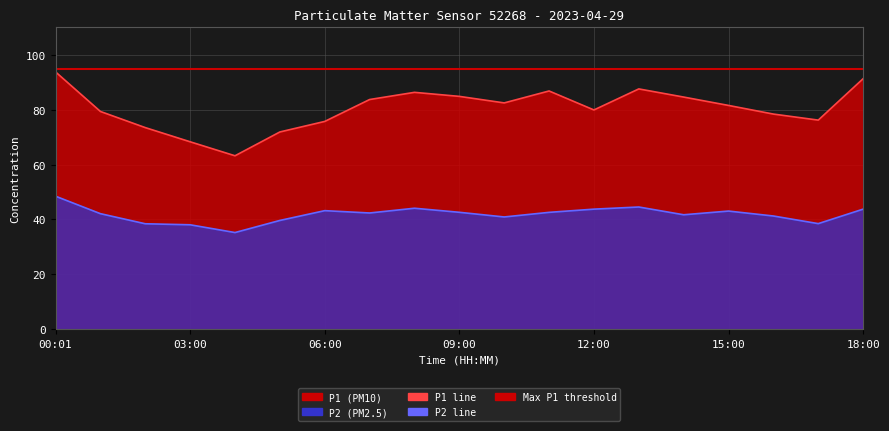

Reading right to left, list all the values displayed in this chart.

P1: 91.3	76.2	78.4	81.5	84.6	87.6	79.9	86.8	82.5	84.8	86.3	83.7	75.7	71.9	63.2	68.3	73.5	79.3	93.8
P2: 43.8	38.5	41.2	43.0	41.7	44.5	43.8	42.6	40.9	42.6	44.1	42.4	43.2	39.6	35.2	38.0	38.4	42.1	48.5